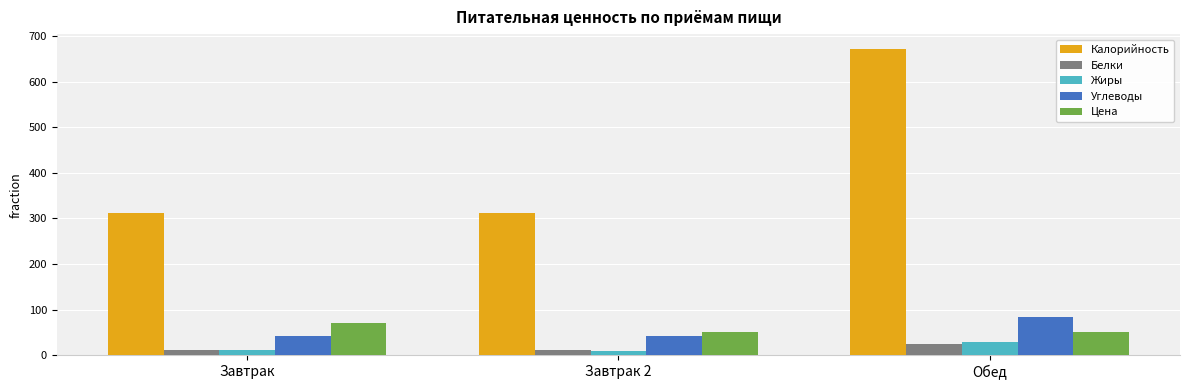

How many groups of bars are there?

3